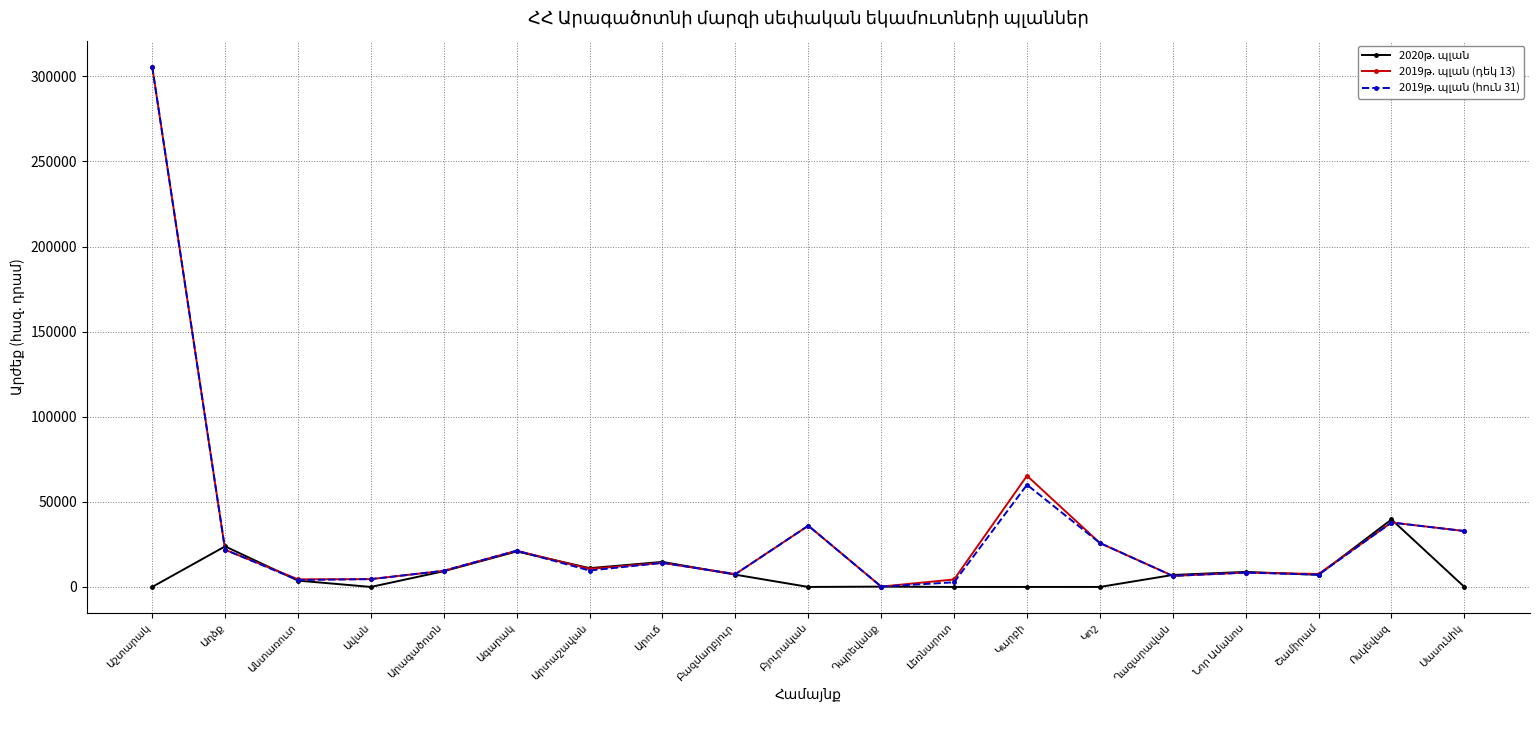

Which series has the largest total across all categories?

2019թ. պլան (դեկ 13)